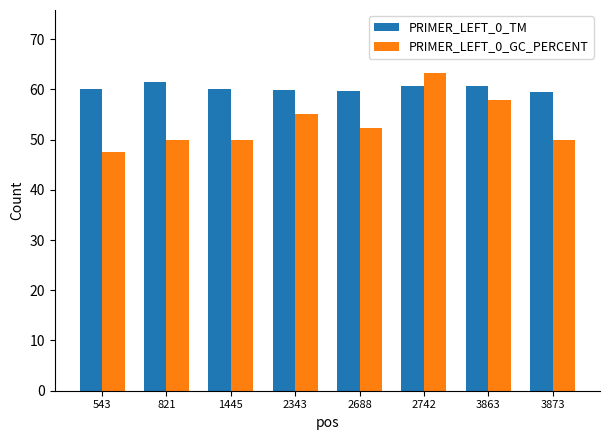

The value of PRIMER_LEFT_0_TM at 543 is 60.1. True or false?

True